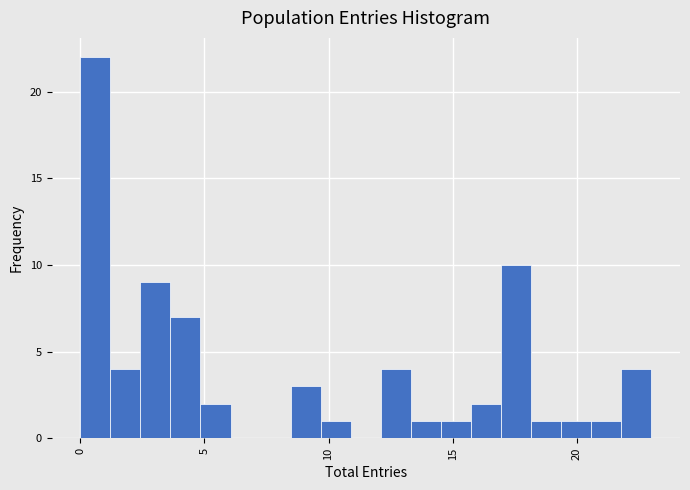

Around what value on the x-axis is the tallest bar? Give the approximate position of its centre, as read against the axis.

0.5